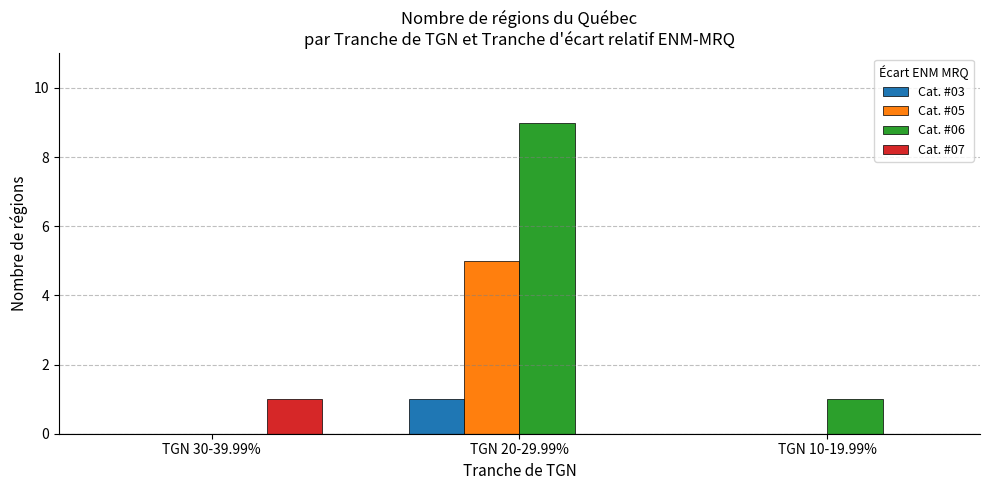

What is the greatest value displayed?

9